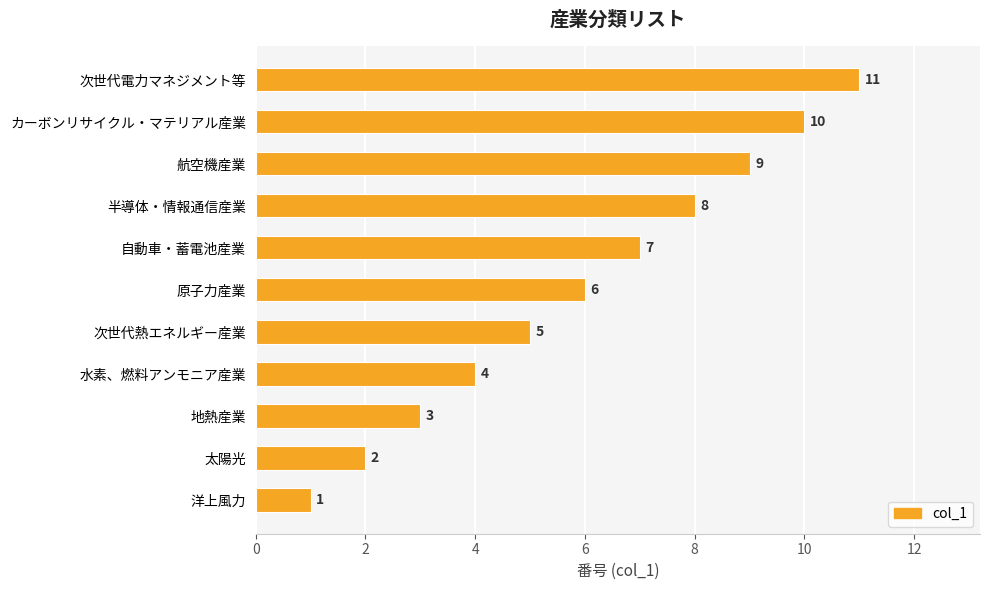

Rank the categories by value from highest to lowest.

次世代電力マネジメント等, カーボンリサイクル・マテリアル産業, 航空機産業, 半導体・情報通信産業, 自動車・蓄電池産業, 原子力産業, 次世代熱エネルギー産業, 水素、燃料アンモニア産業, 地熱産業, 太陽光, 洋上風力